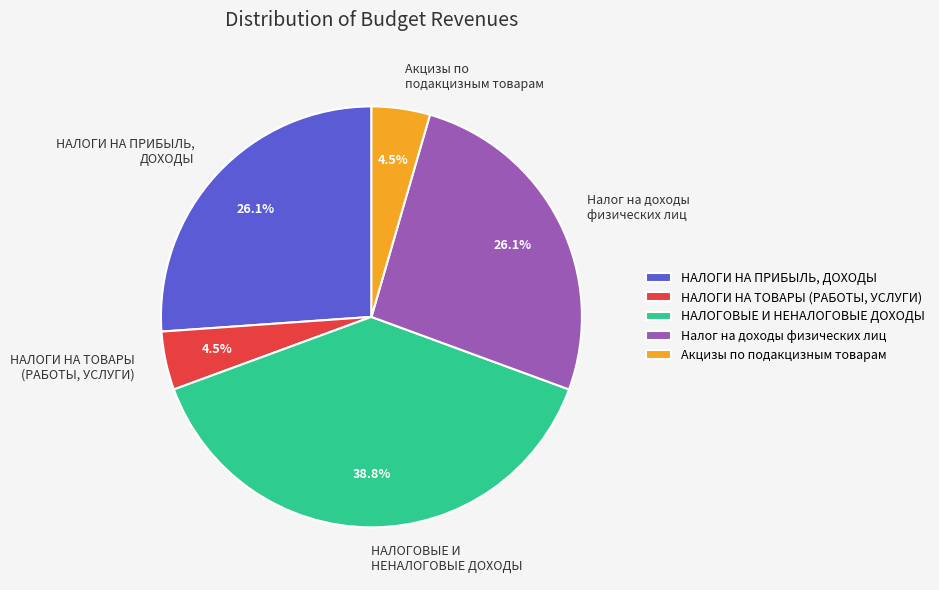

Combined, what portion of the pie is НАЛОГОВЫЕ И НЕНАЛОГОВЫЕ ДОХОДЫ and НАЛОГИ НА ТОВАРЫ (РАБОТЫ, УСЛУГИ)?

43.3%